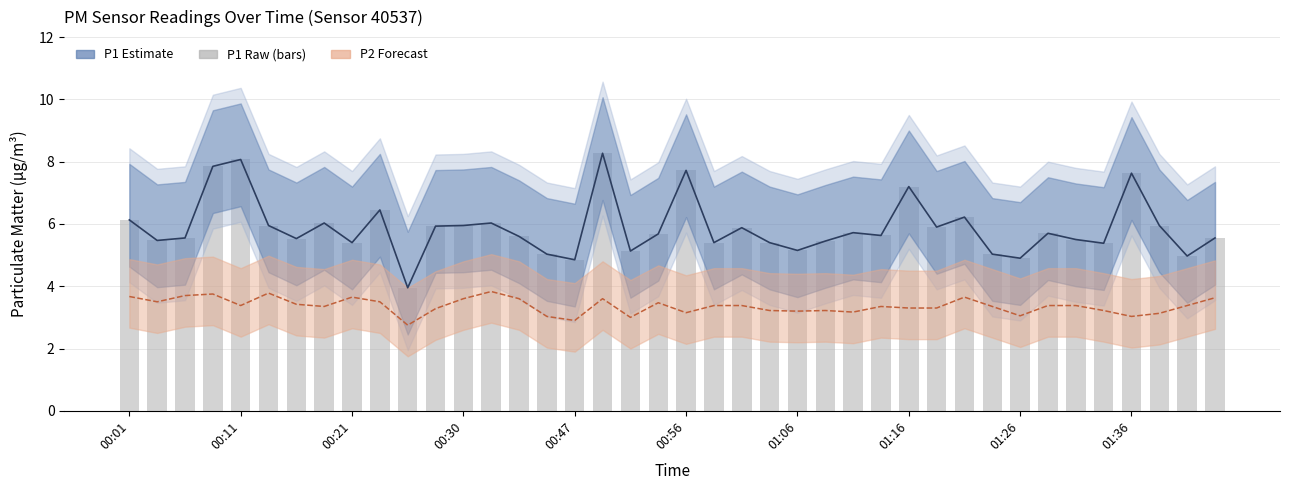

Which has a higher value, 19 or 00:56?

00:56